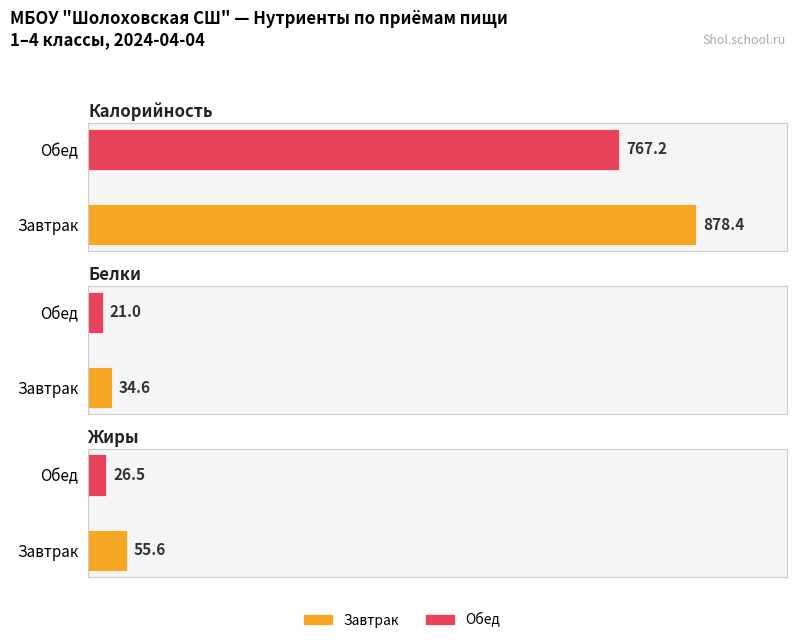

What is the value of the Белки bar at the 1st from the left?

34.6